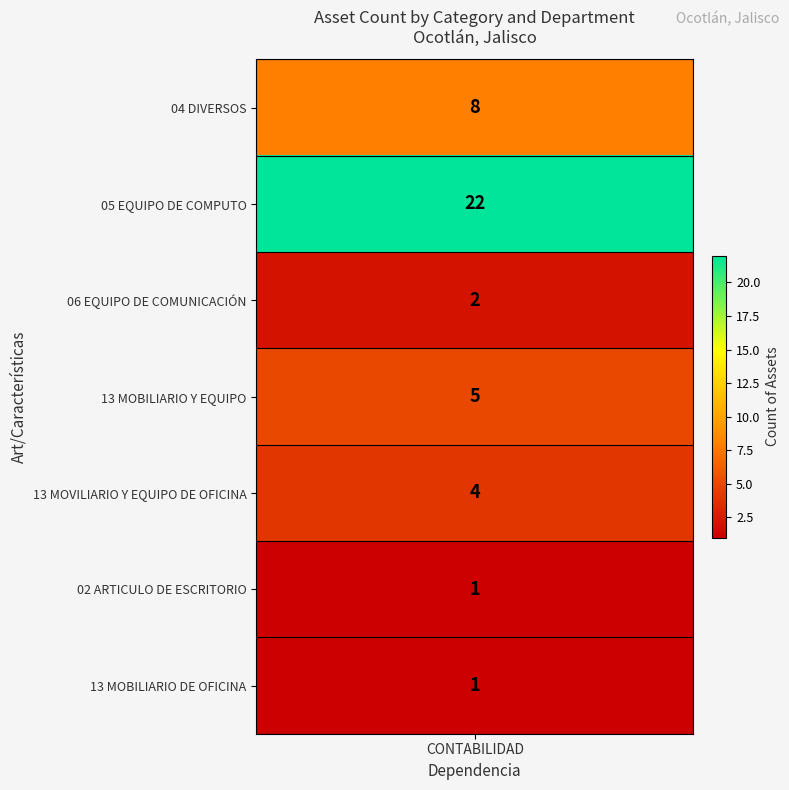

List the labels in order of value, smallest first.

02 ARTICULO DE ESCRITORIO, 13 MOBILIARIO DE OFICINA, 06 EQUIPO DE COMUNICACIÓN, 13 MOVILIARIO Y EQUIPO DE OFICINA, 13 MOBILIARIO Y EQUIPO, 04 DIVERSOS, 05 EQUIPO DE COMPUTO